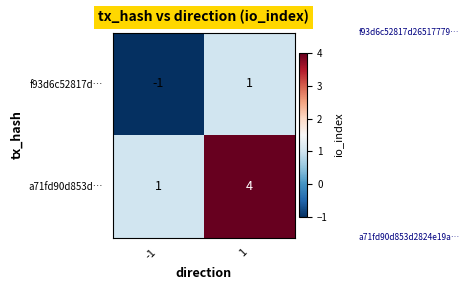

At which category does the chart reach its peak across all series?

1